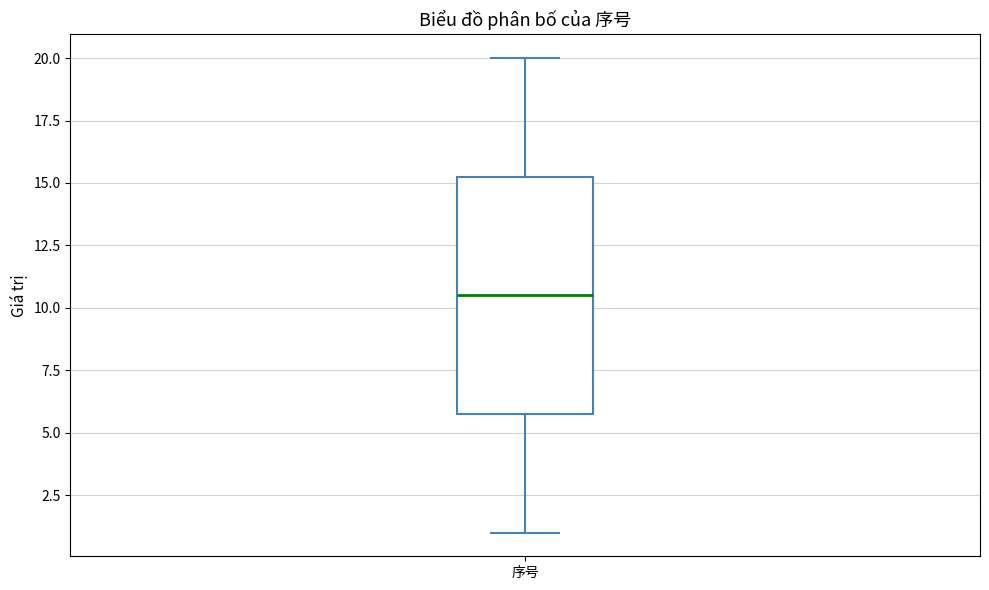

Read this box plot against the y-axis: the position of the median line, the range covered by the box, and the ends of both whiskers. The values are not printed on the chart, so give them approximately, as read against the axis.

median 10.5, box 6.0 to 15.5, whiskers 1.0 to 20.0